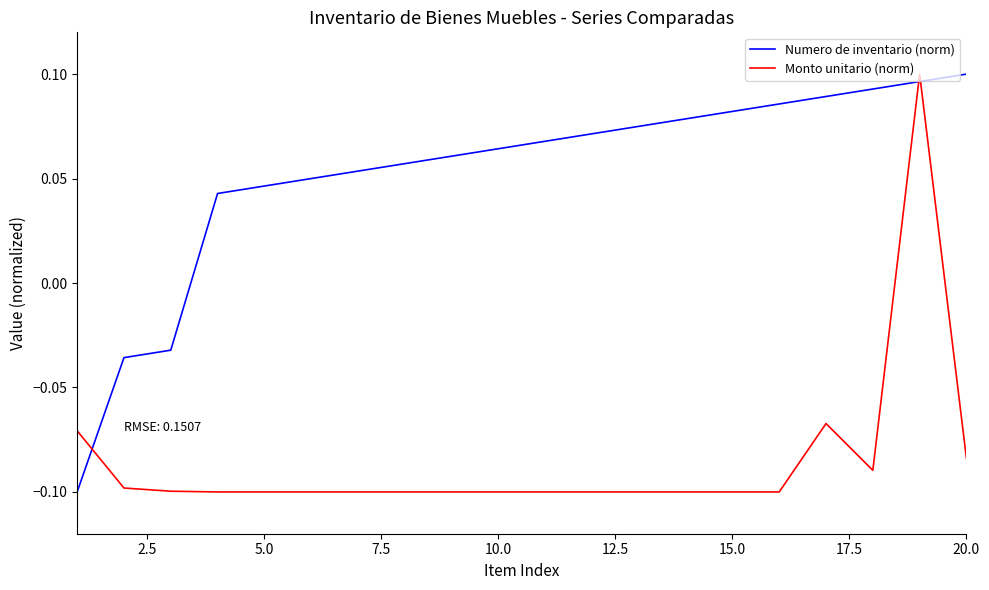

List the series in order of their overall mean, lowest first.

Monto unitario (norm), Numero de inventario (norm)